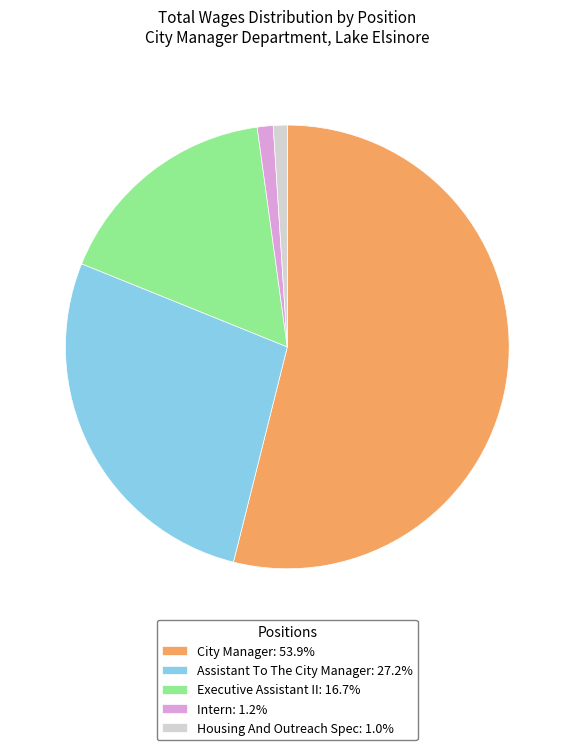

Do City Manager: 53.9% and Intern: 1.2% together represent more than half of the pie?

Yes